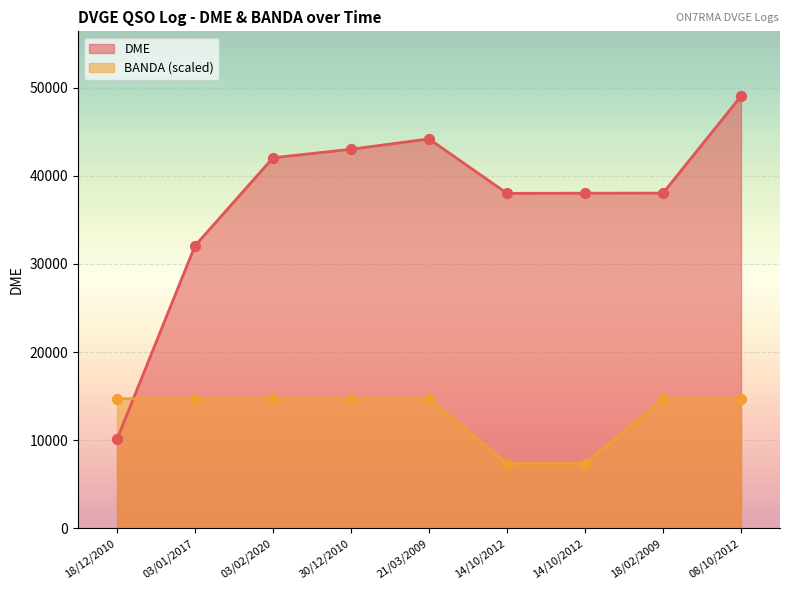

At which category is the sum across all series the highest?

08/10/2012